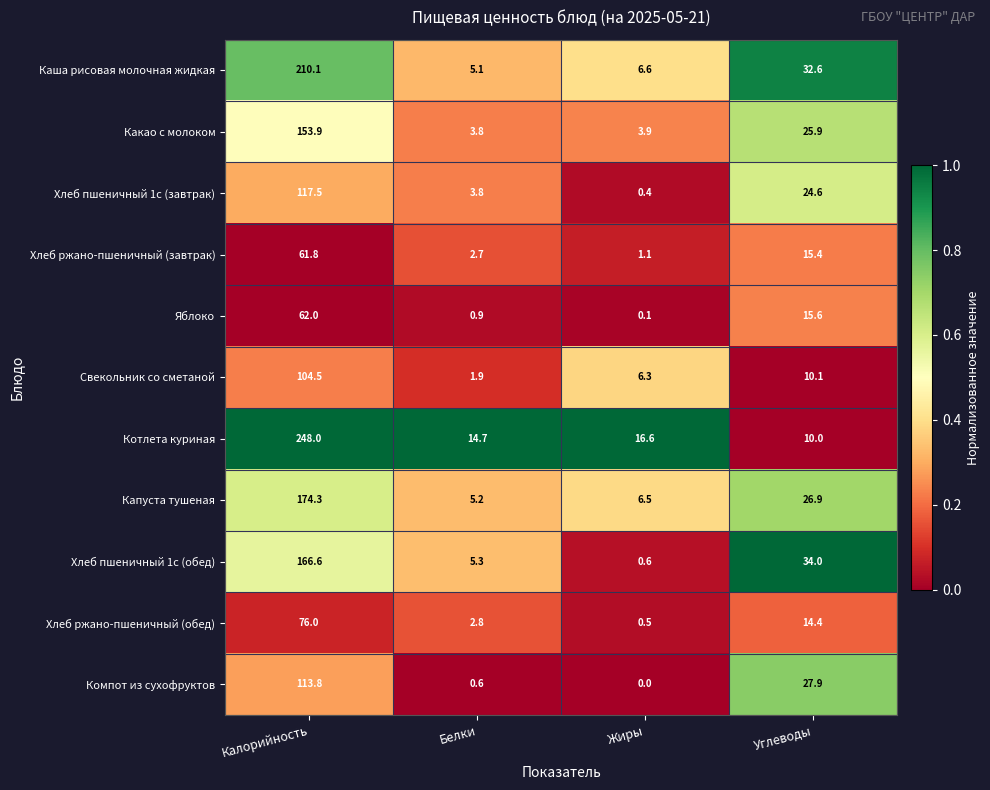

What is the difference between the highest and lowest values at Углеводы?

24.0